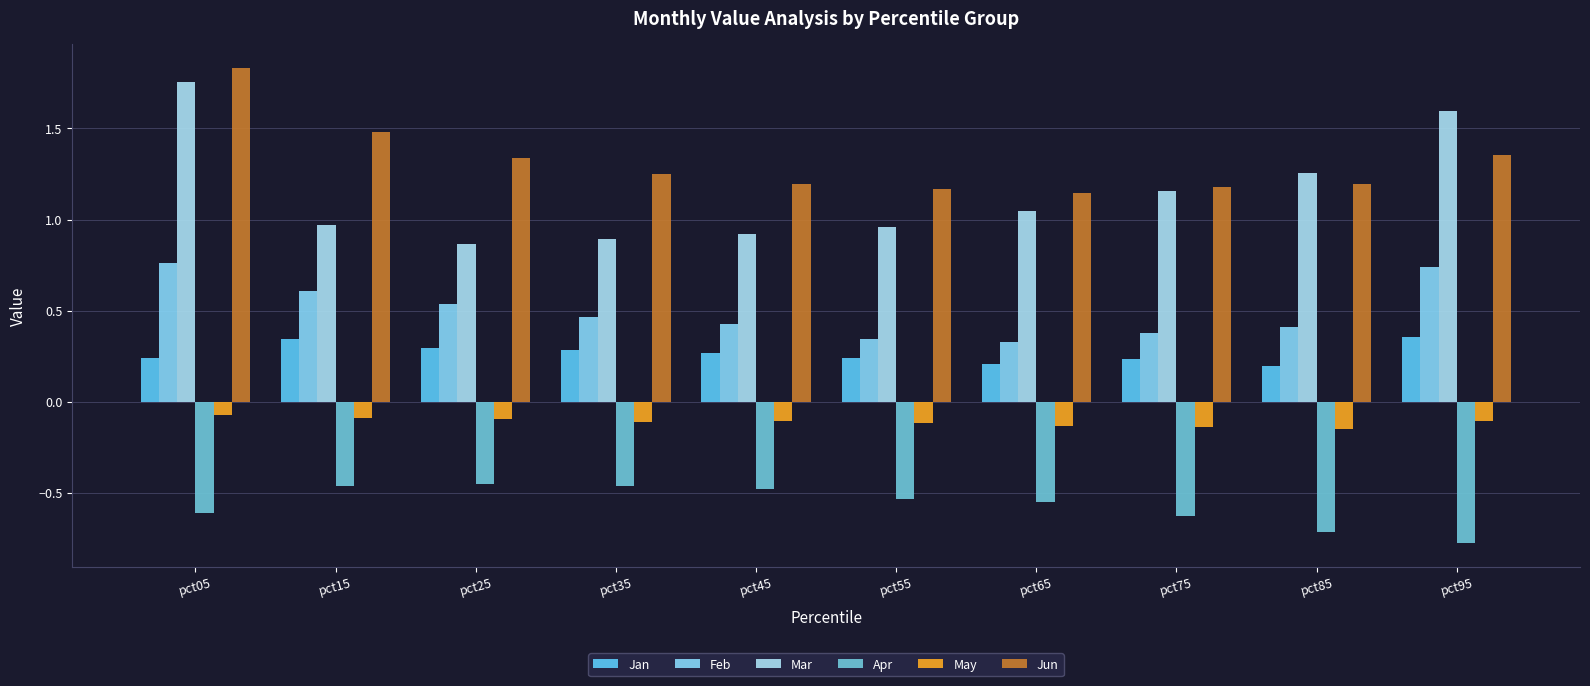

What is the sum of all Jun values?

13.1